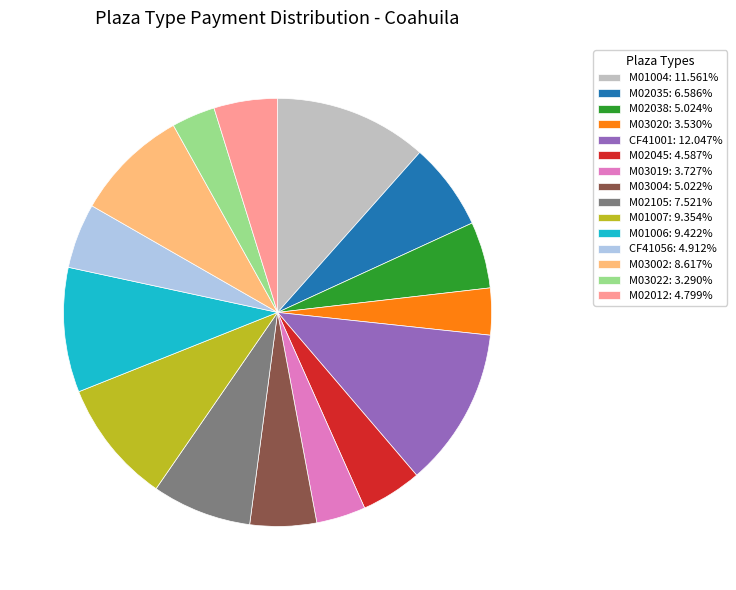

Is the sum of M01007: 9.354% and M03004: 5.022% greater than half?

No